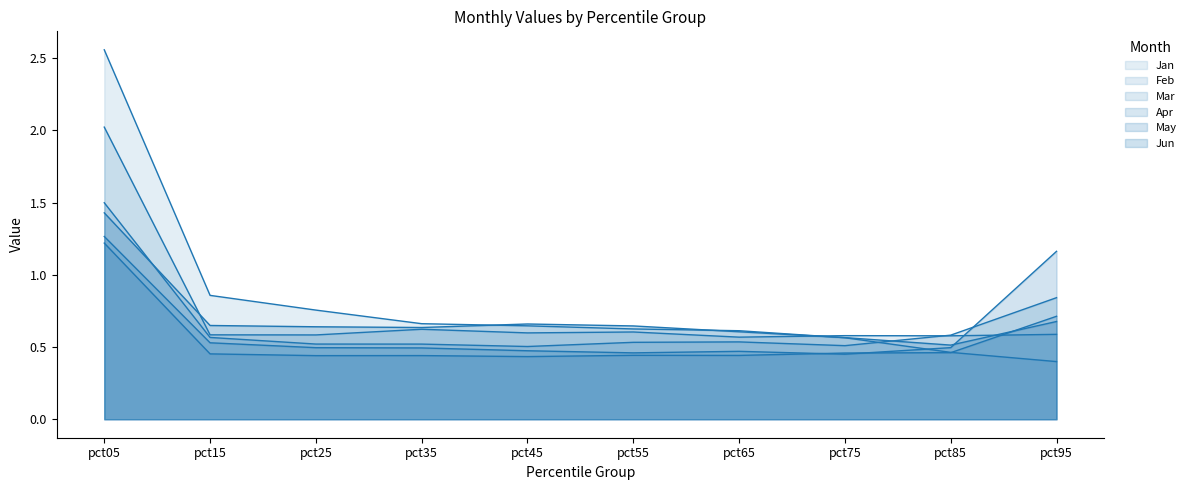

Between which two adjacent categories do Jan and Mar first intersect?

pct75 and pct85